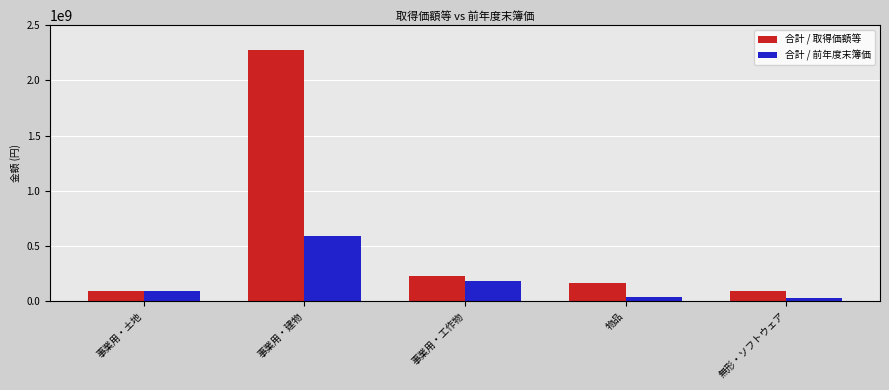

The 合計 / 取得価額等 series shows 1488915451 at 事業用・建物. True or false?

False